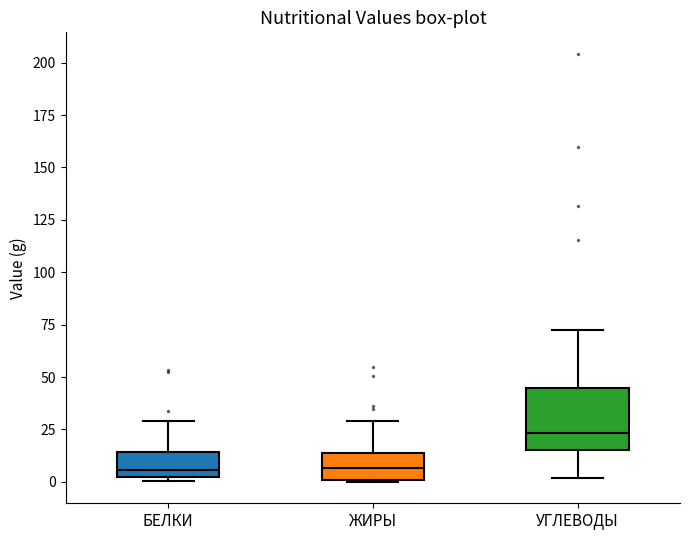

Reading left to right, transcribe this box plot: for each box, give where its median line is, the range the box spans, and where its two whiskers end, as read against the y-axis. The values are not printed on the chart, so give them approximately, as read against the axis.

БЕЛКИ: median 5, box 0 to 15, whiskers 0 (just below the box's lower edge) to 30
ЖИРЫ: median 5, box 0 to 15, whiskers 0 to 30
УГЛЕВОДЫ: median 25, box 15 to 45, whiskers 0 to 70